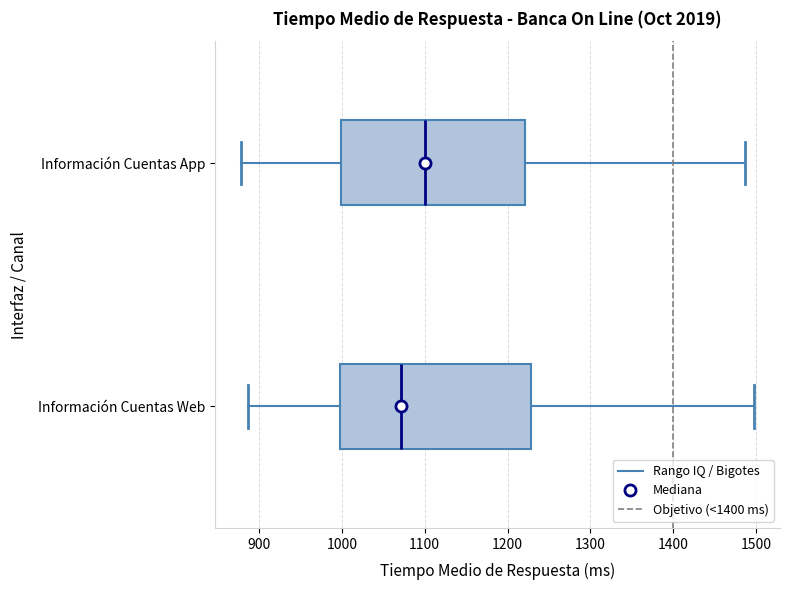

Which box's median line is the furthest to the left?

Información Cuentas Web